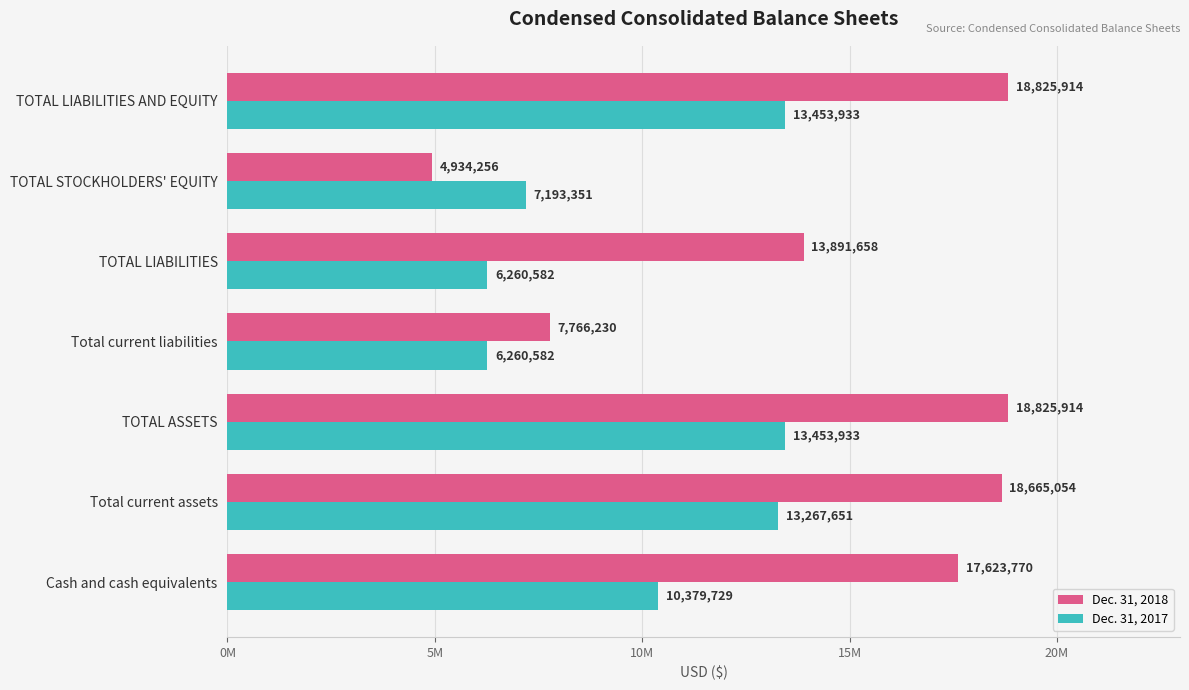

At how many categories does at least one series exceed 5787212?

7